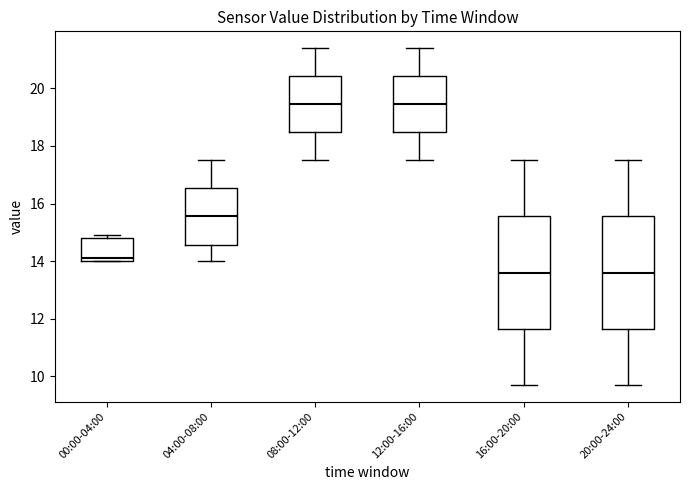

Where does the upper whisker of the box for 20:00-24:00 end on the y-axis? The values are not printed on the chart, so give them approximately, as read against the axis.

17.6